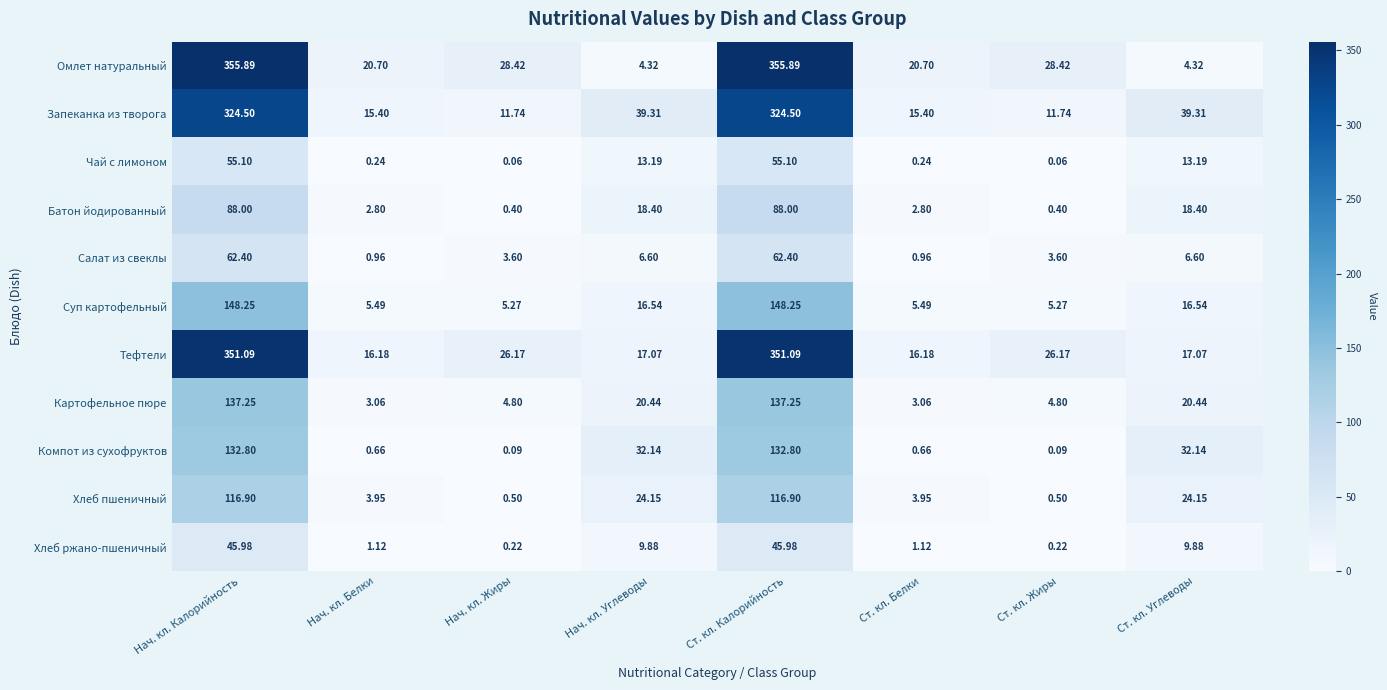

Where does the Чай с лимоном series first go above 13?

Нач. кл. Калорийность